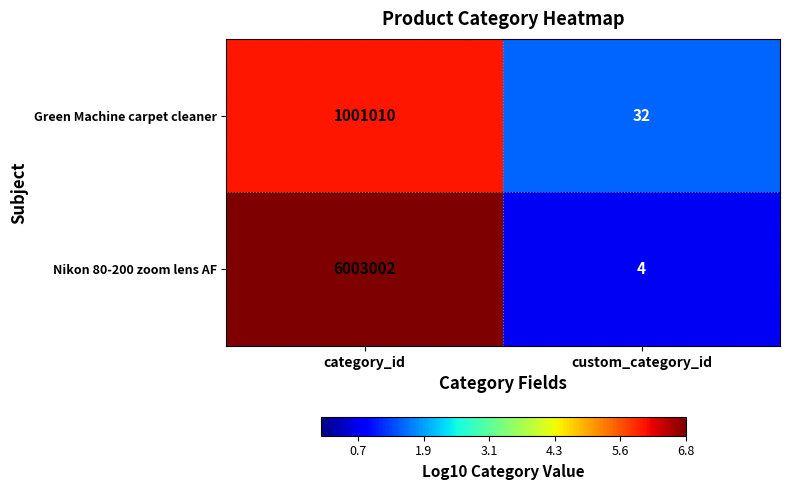

The Nikon 80-200 zoom lens AF series shows 4 at custom_category_id. True or false?

True